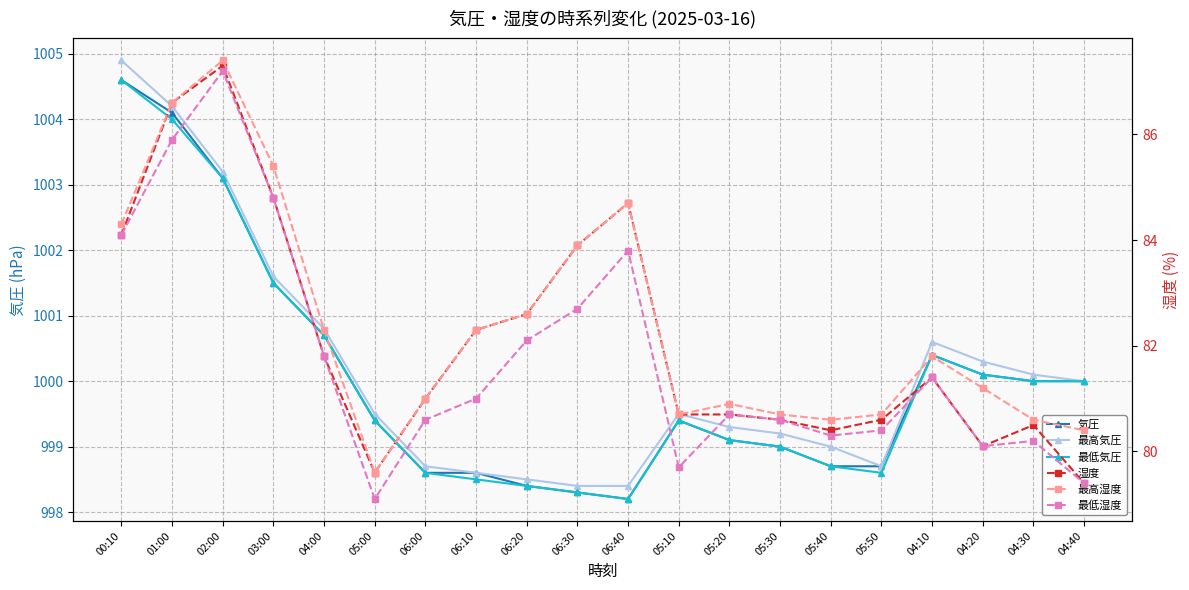

True or false: 最低気圧 and 気圧 intersect in this chart.

False